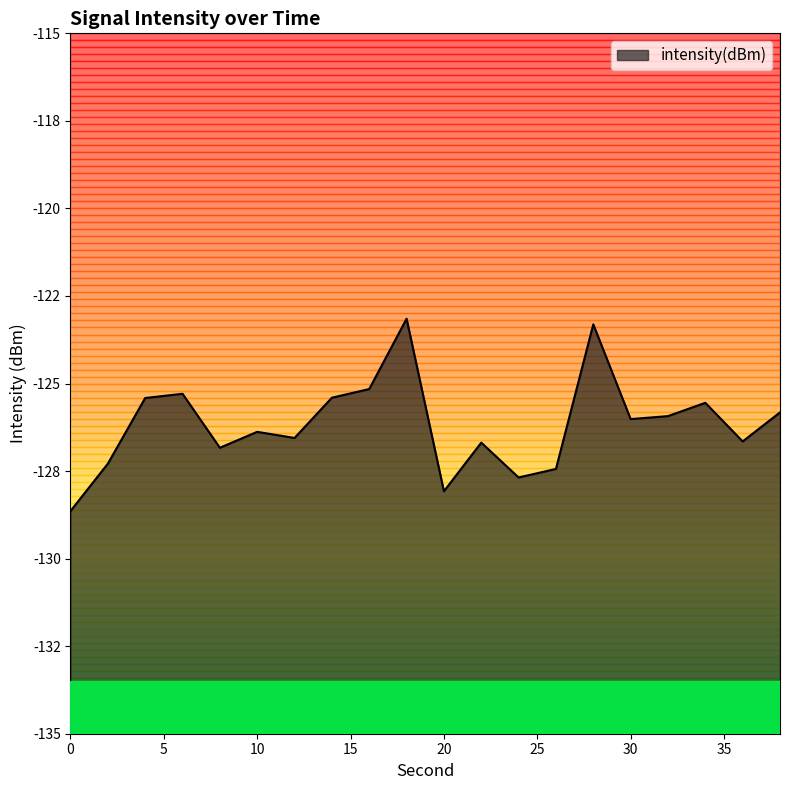

True or false: the data shows -75.3 at 4.

False